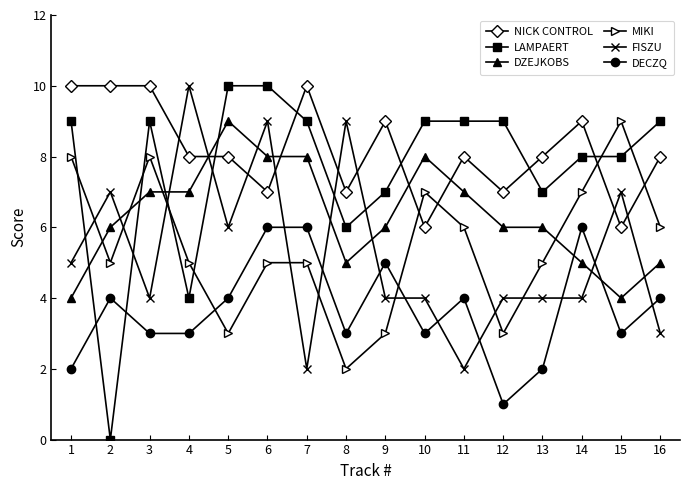

Rank the series at 10 from highest to lowest value.

LAMPAERT, DZEJKOBS, MIKI, NICK CONTROL, FISZU, DECZQ